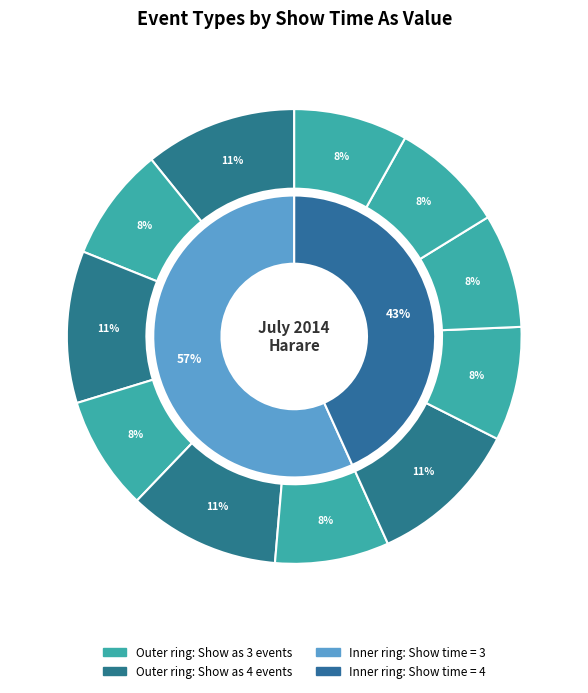

Count the number of slices in the pie.

11